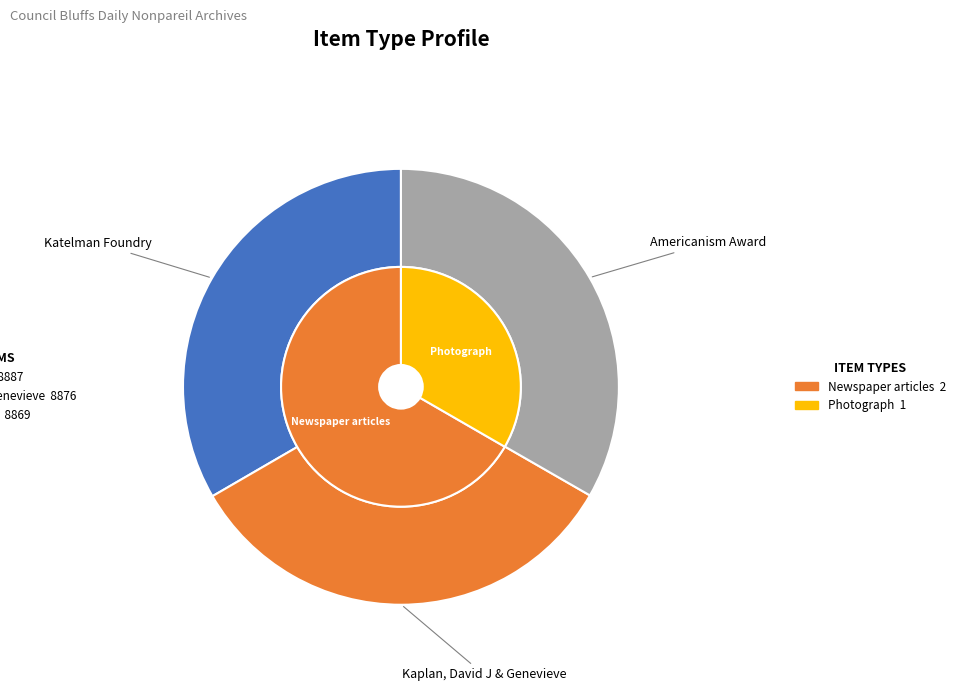

Combined, do Katelman Foundry and Americanism Award account for over 50%?

Yes